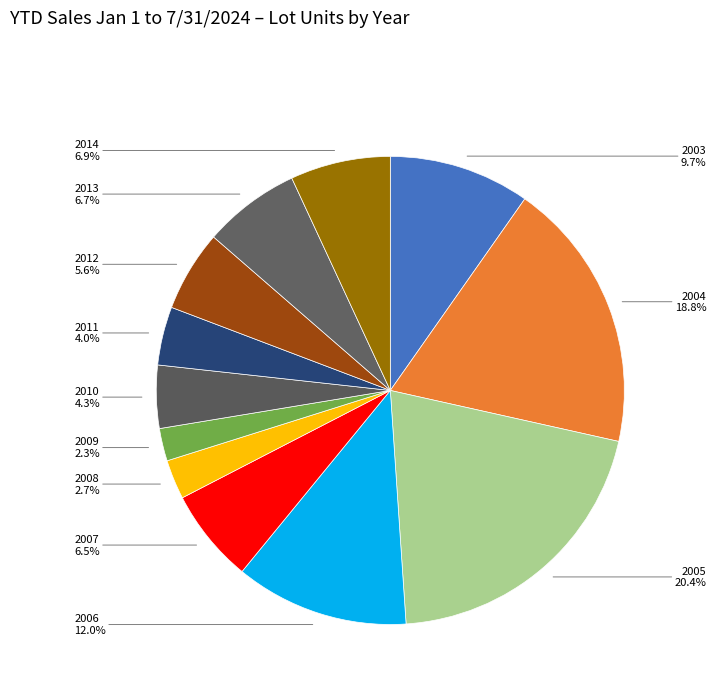

What is the largest slice in the pie chart?

2005